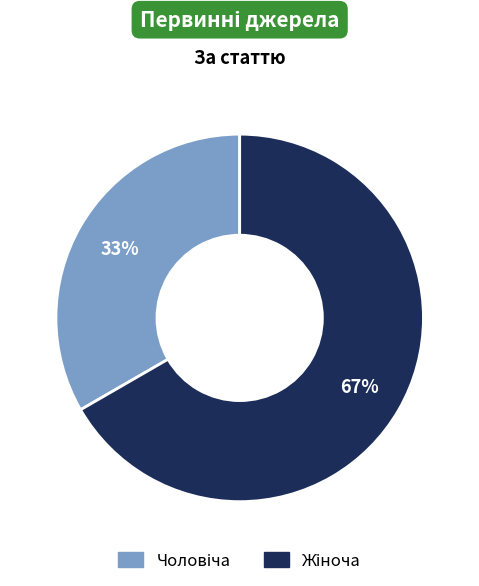

Does any single category account for the majority?

Yes